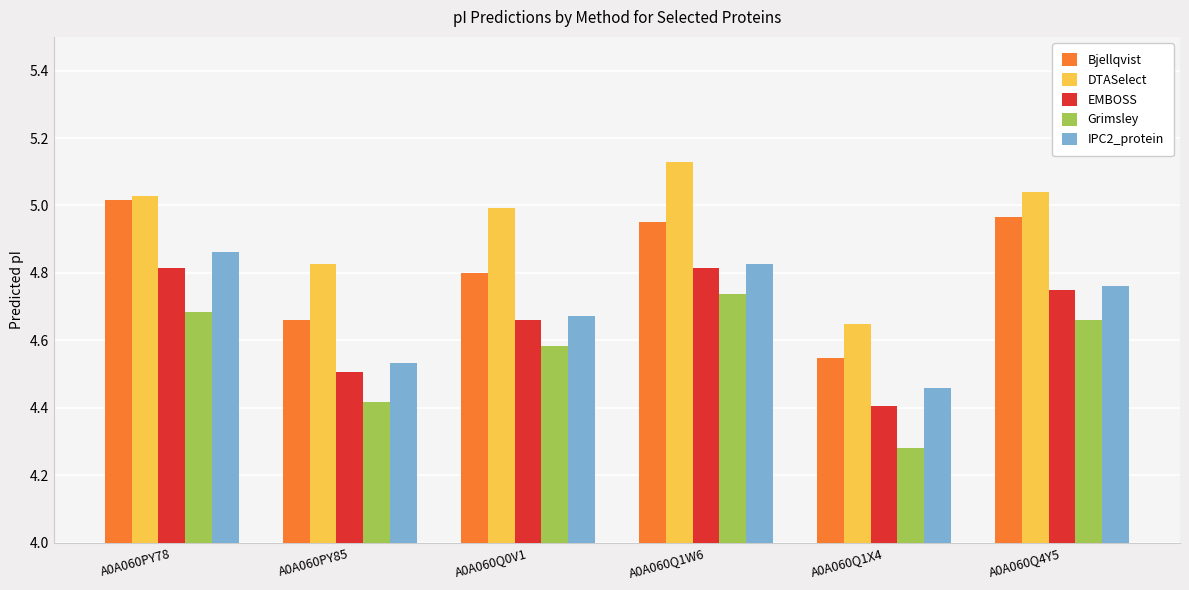

What is the spread (max minus min) of values at A0A060Q1X4?

0.4